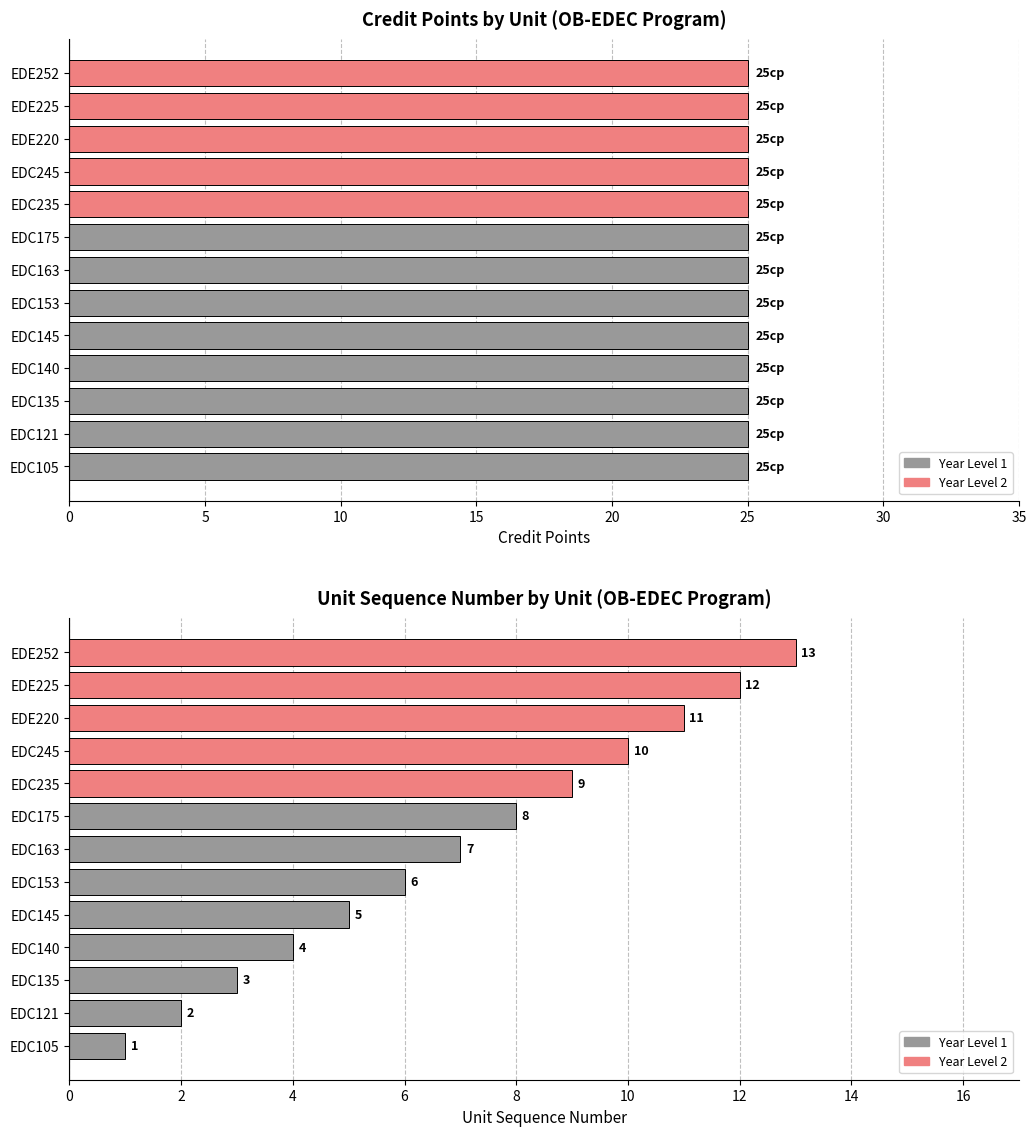

What is the difference between the second highest and minimum values in the Unit No. series?

11.0